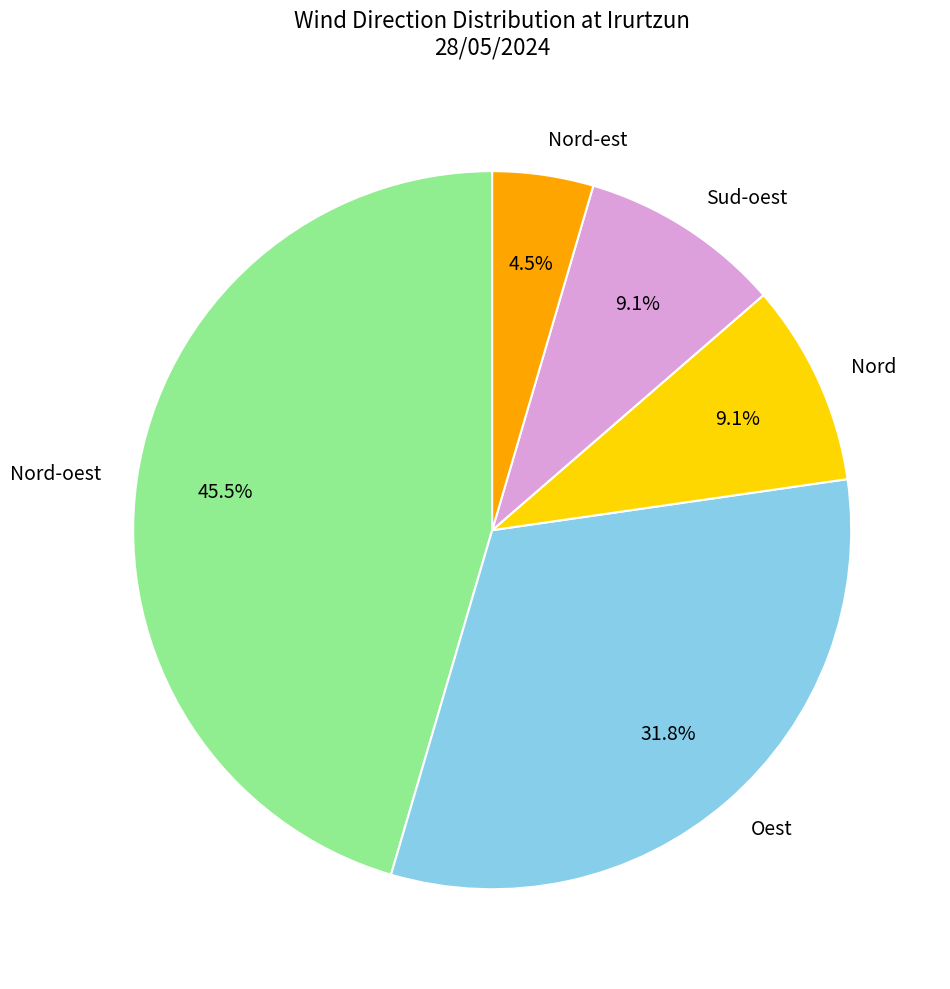

Is it true that Nord-est is 13% of the pie?

False